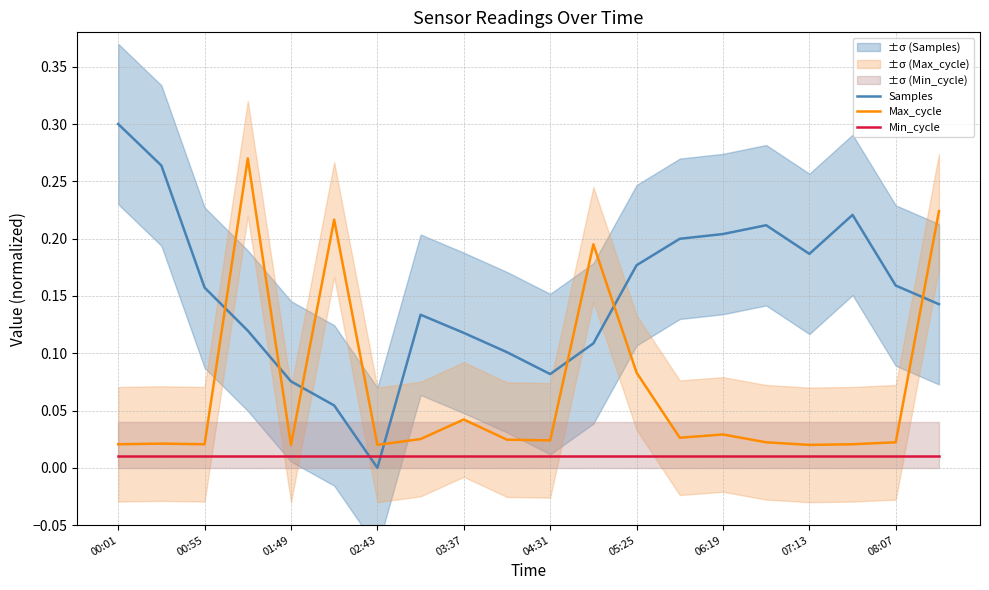

True or false: Min_cycle and Max_cycle cross at least once.

False